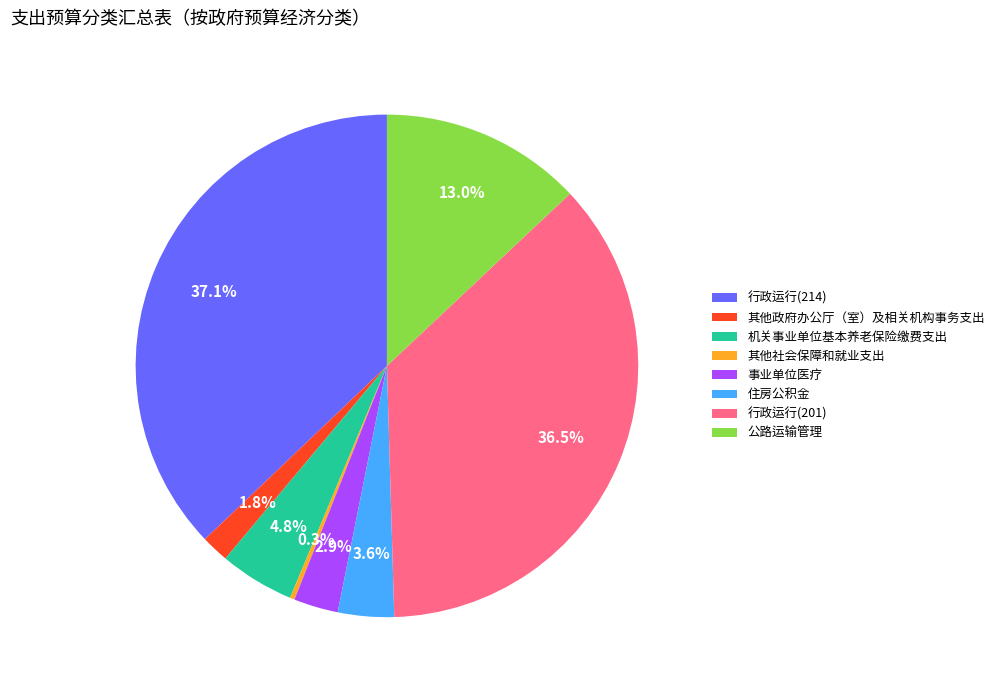

How many slices are in this pie chart?

8